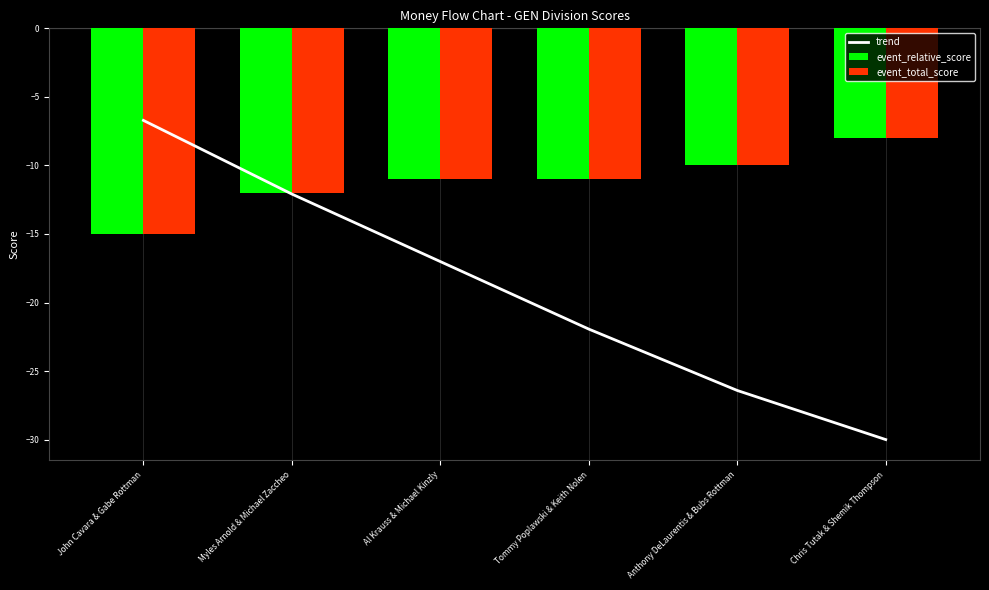

Reading left to right, list all the values displayed in this chart.

trend: -6.7	-12.1	-17.0	-21.9	-26.4	-30.0
event_relative_score: -15.0	-12.0	-11.0	-11.0	-10.0	-8.0
event_total_score: -15.0	-12.0	-11.0	-11.0	-10.0	-8.0